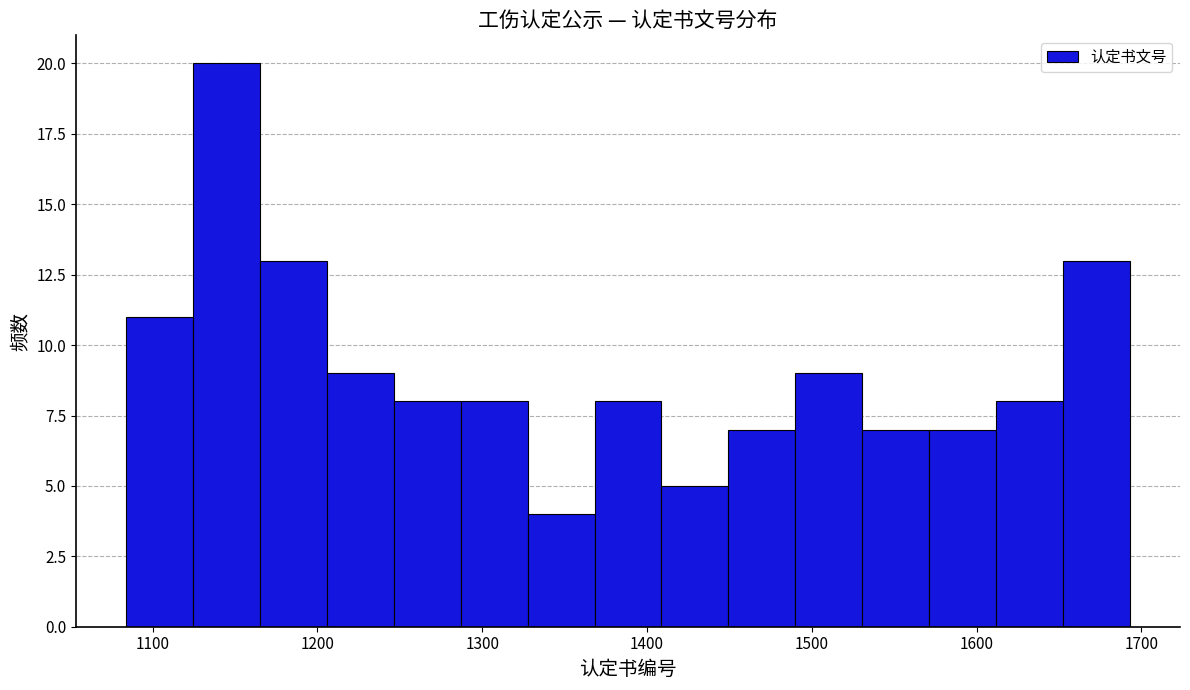

What is the height of the bar covering 1410 to 1450 on the x-axis? Neither the bar edges nor the heights are printed on the chart, so give them approximately, as read against the axes.

5